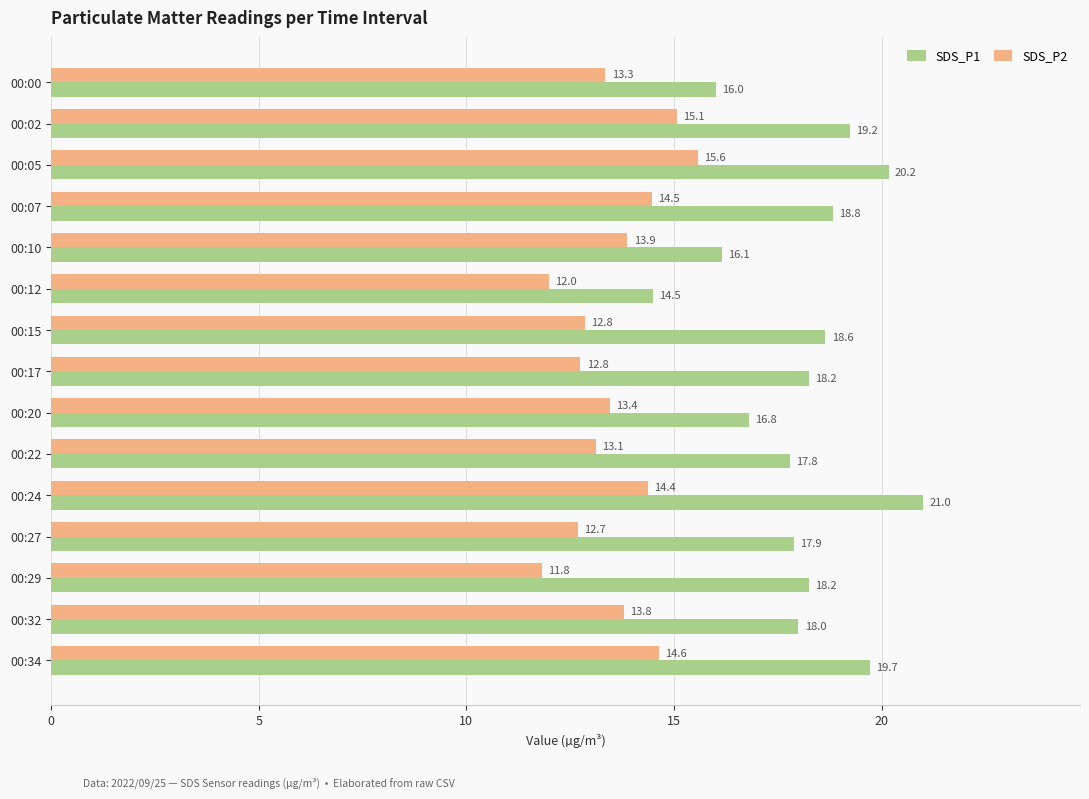

True or false: SDS_P1 has a value of 28.0 at 00:17.

False